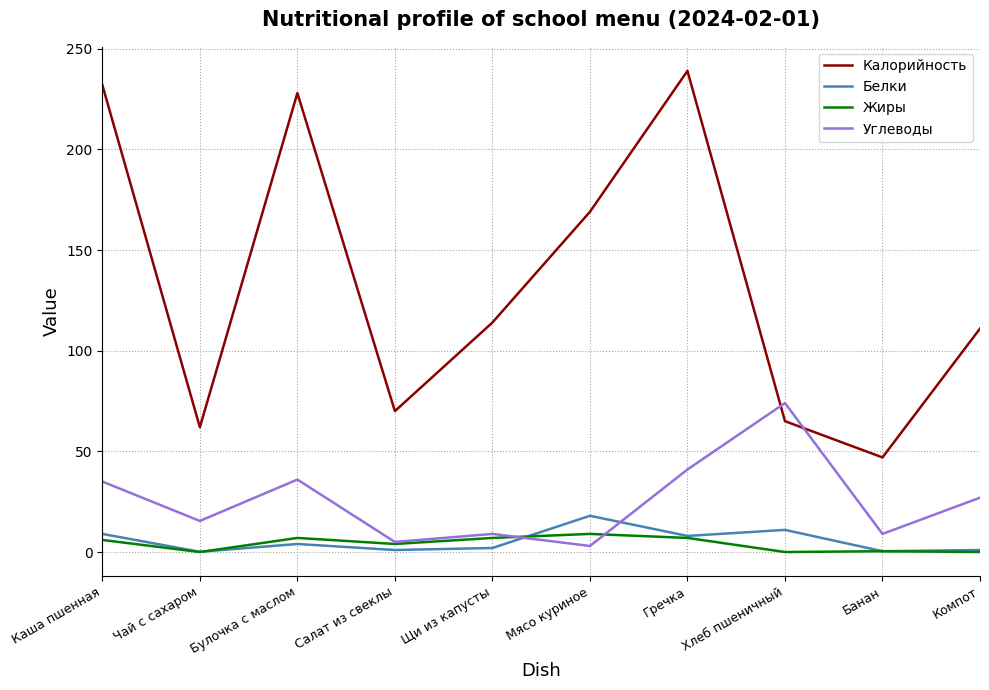

Which series has the widest spread of values?

Калорийность